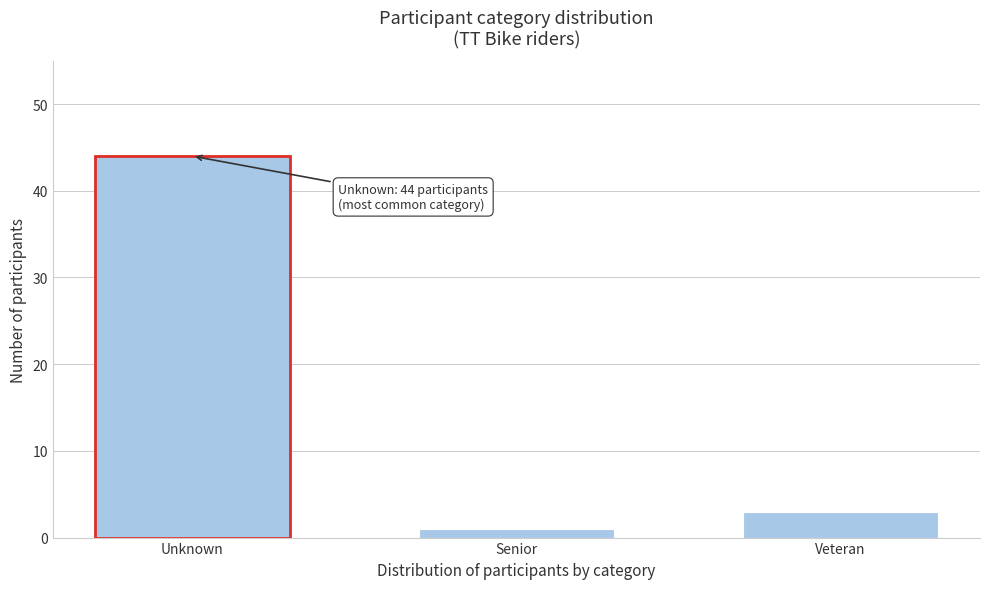

Reading left to right, transcribe all the data shown in this chart.

Unknown=44	Senior=1	Veteran=3